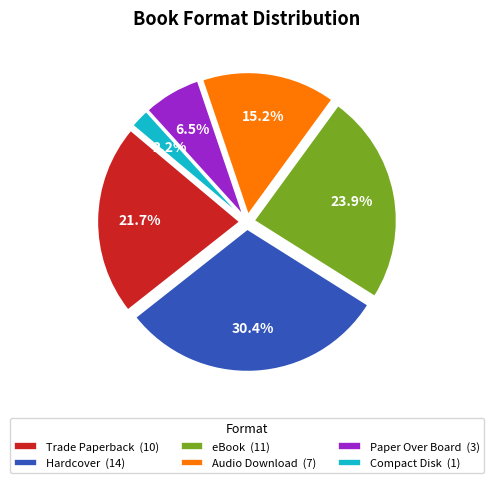

Which has a higher value, eBook (11) or Paper Over Board (3)?

eBook (11)